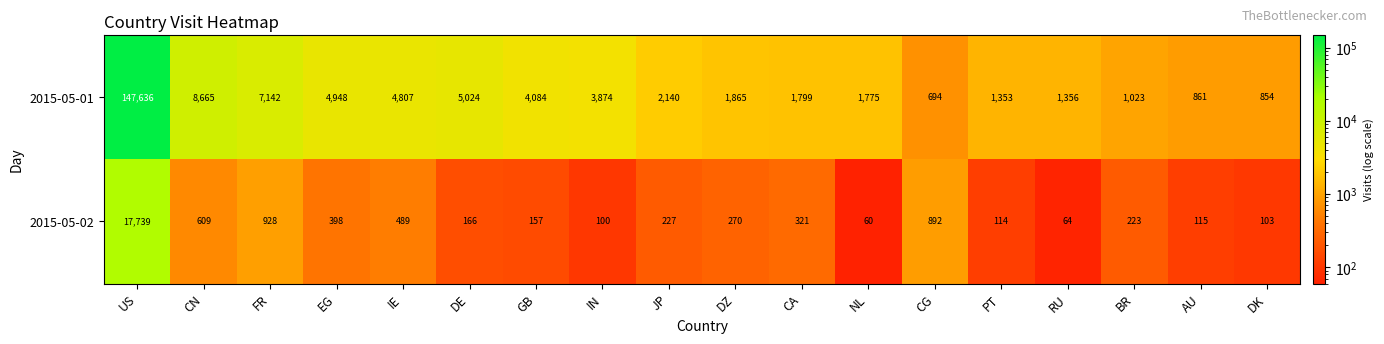

Which series has the widest spread of values?

2015-05-01